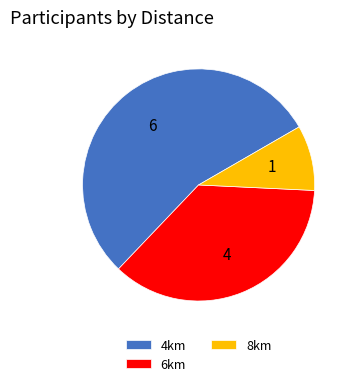

Approximately how many times larger is the value at 8km compared to 4km?

0.2